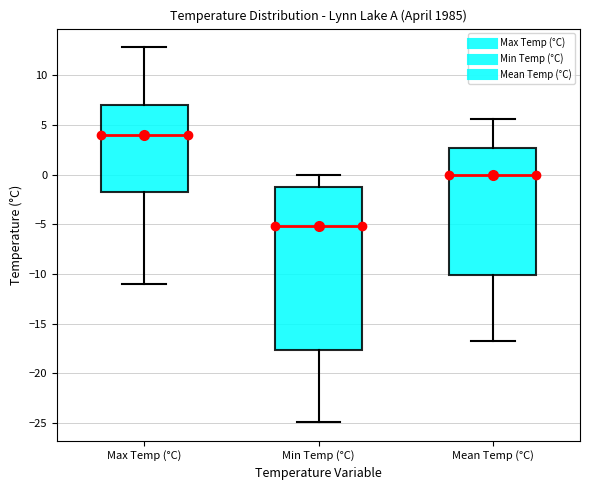

Reading left to right, transcribe this box plot: for each box, give where its median line is, the range the box spans, and where its two whiskers end, as read against the y-axis. The values are not printed on the chart, so give them approximately, as read against the axis.

Max Temp (°C): median 4.0, box -1.5 to 7.0, whiskers -11.0 to 13.0
Min Temp (°C): median -5.0, box -17.5 to -1.5, whiskers -25.0 to 0.0
Mean Temp (°C): median 0.0, box -10.0 to 2.5, whiskers -16.5 to 5.5